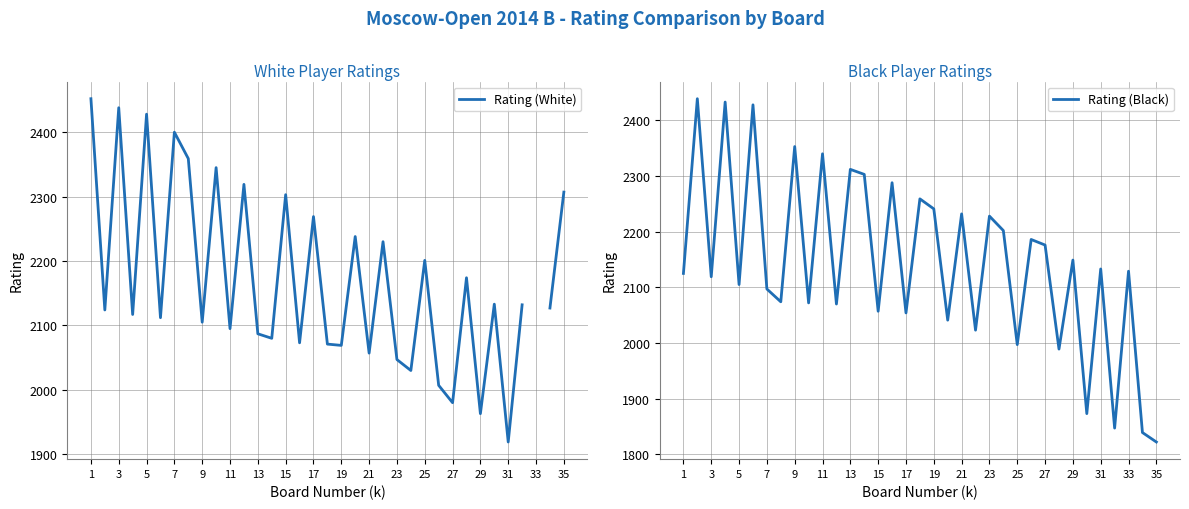

At which label does Rating (Black) reach its minimum?

35